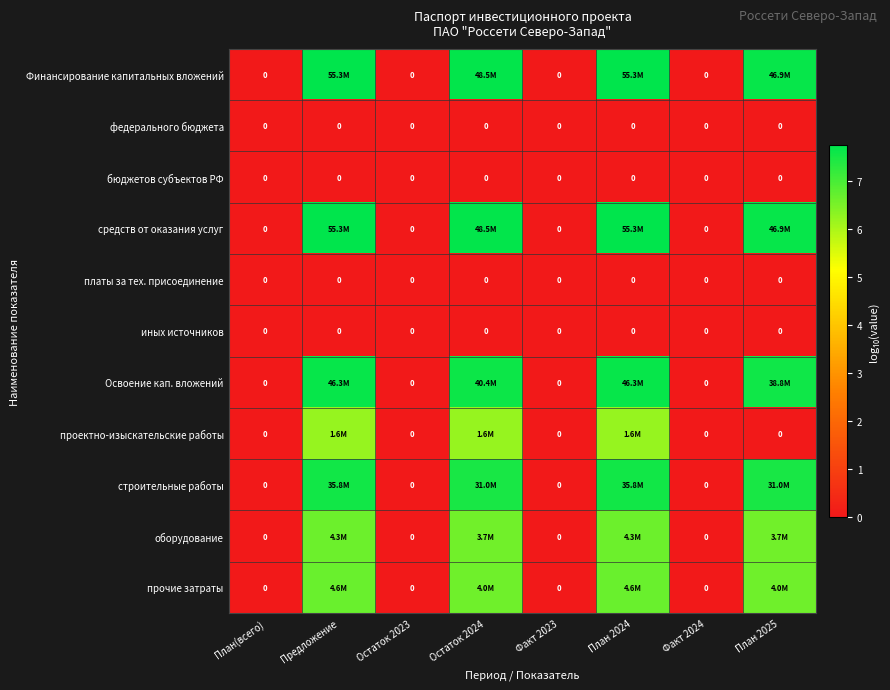

How many distinct data groups are displayed?

11